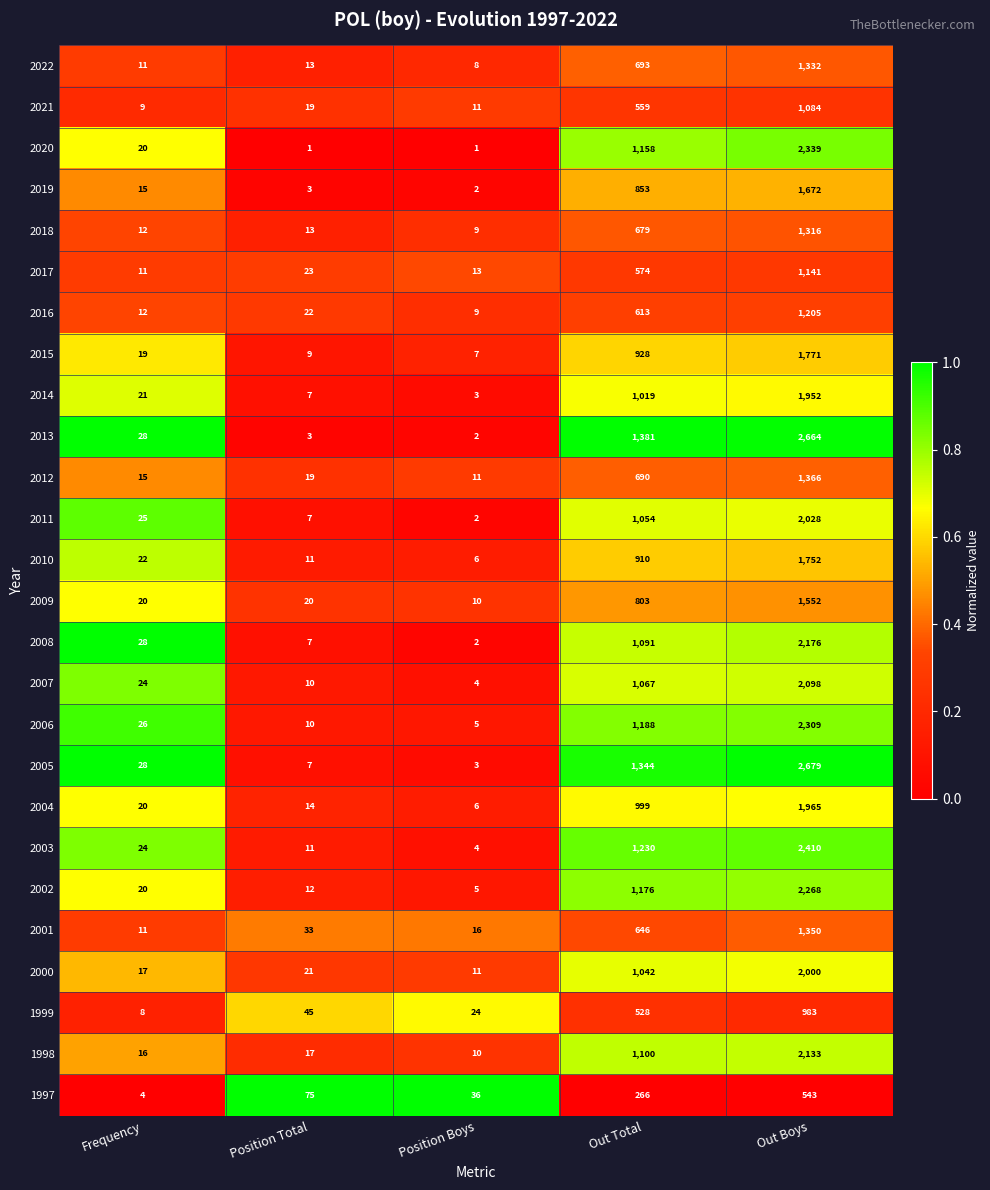

What value does the 2009 series have at Out Boys, to the nearest 50?

1550